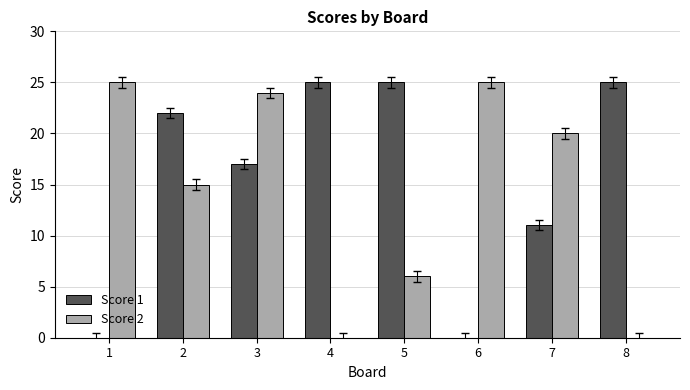

Where is Score 1 nearest to the value 12?

7